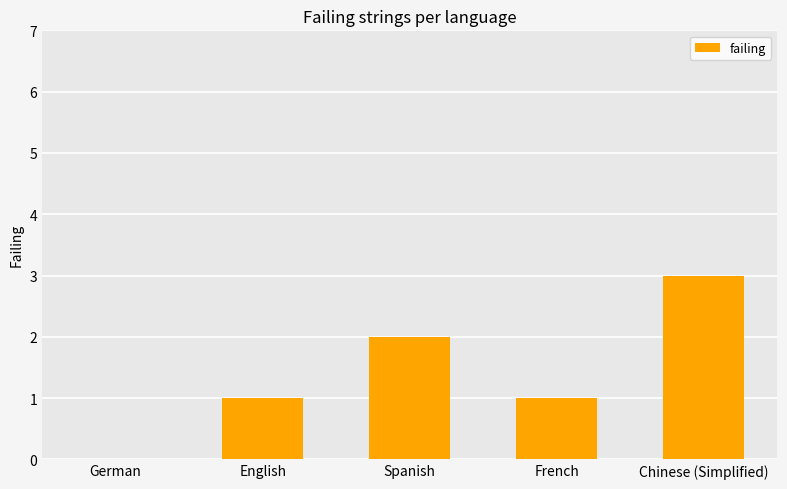

True or false: the data shows 1 at Spanish.

False